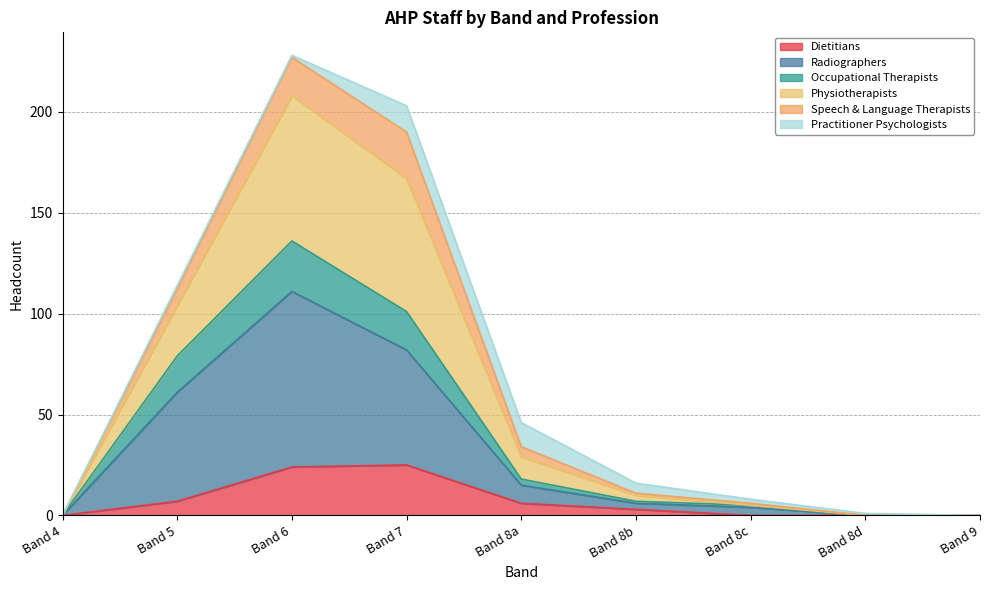

What is the label of the 4th point from the left?

Band 7